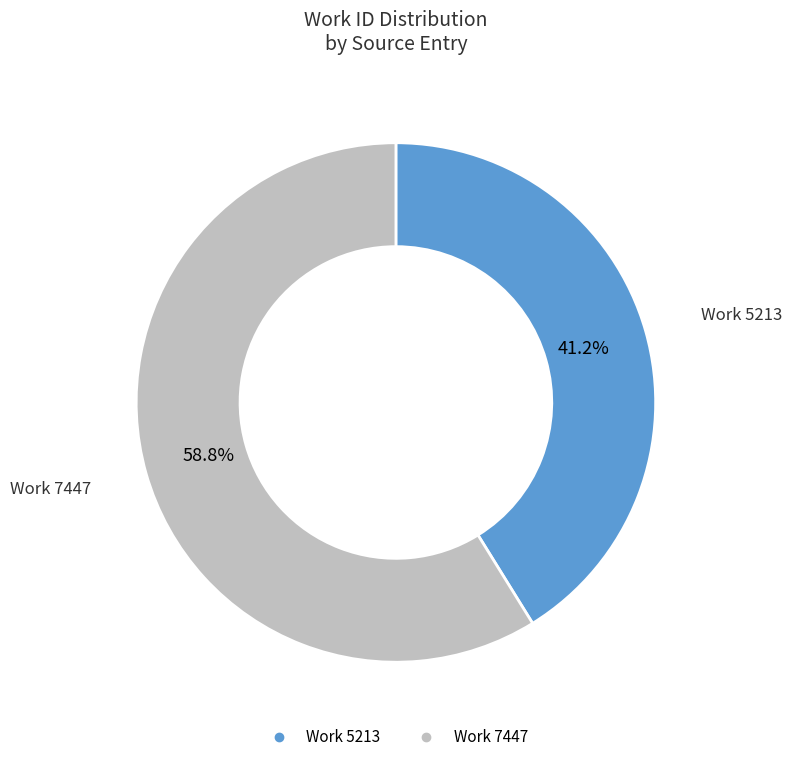

To the nearest percent, what portion does Work 5213 represent?

41%